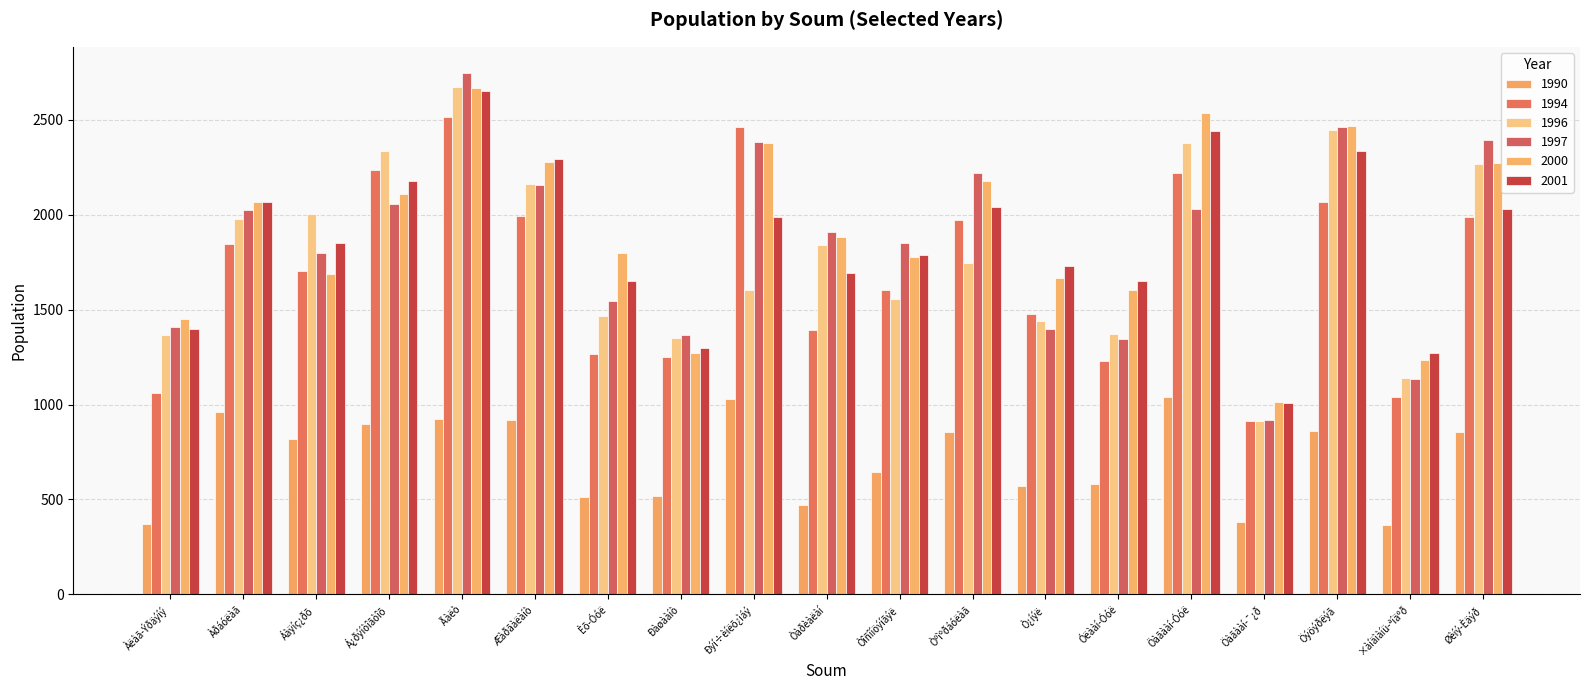

Which category has the highest value in the 1994 series?

Ãàëò